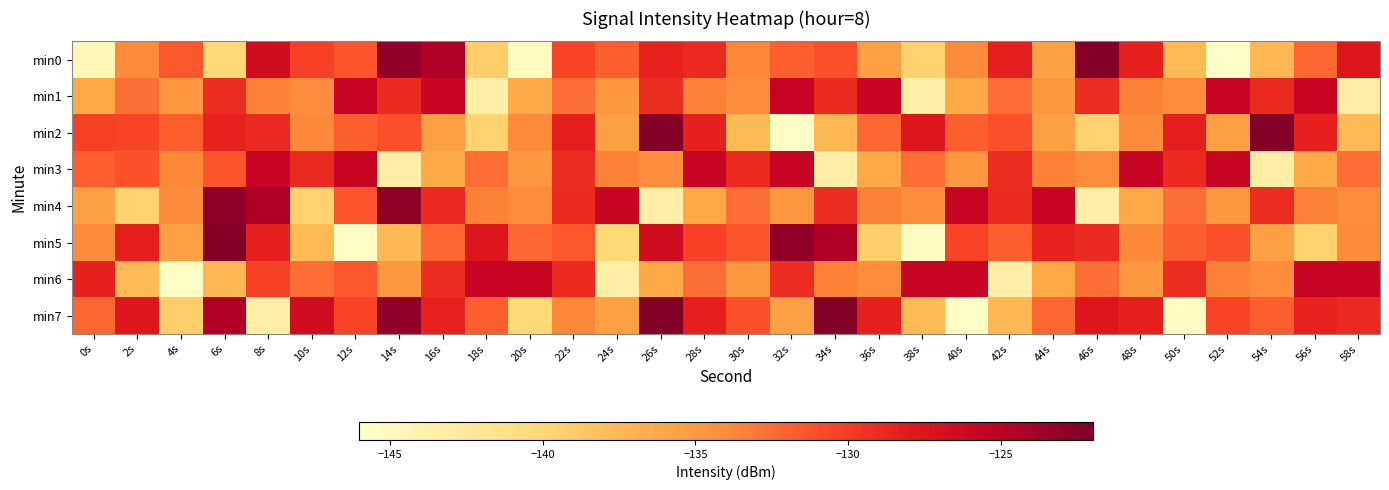

What is the spread (max minus min) of values at 20s?

19.6